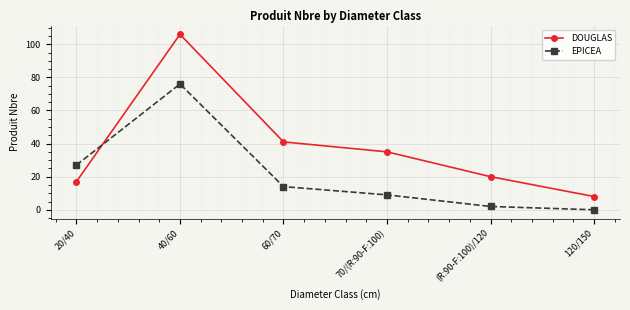

How many values in EPICEA are above zero?

5